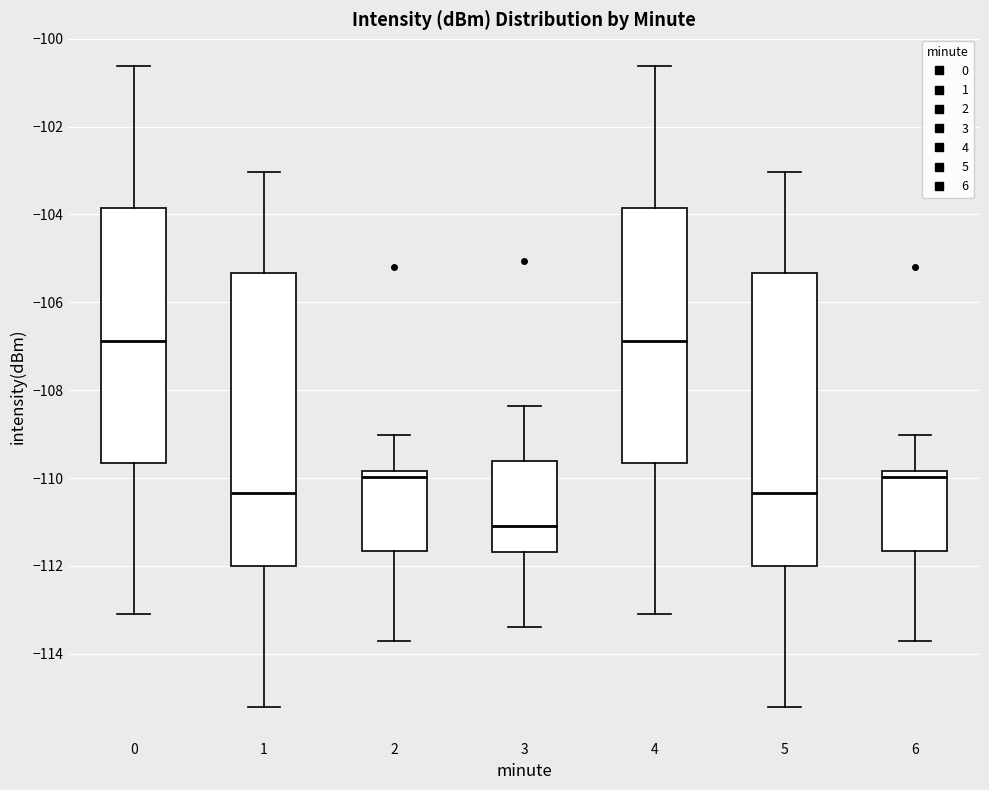

Where does the lower whisker of the box at x = 4 end on the y-axis? The values are not printed on the chart, so give them approximately, as read against the axis.

-113.0